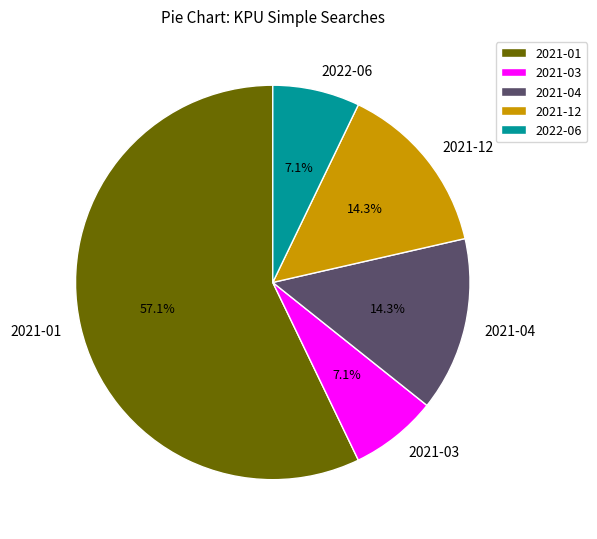

Which category has the biggest portion of the pie?

2021-01